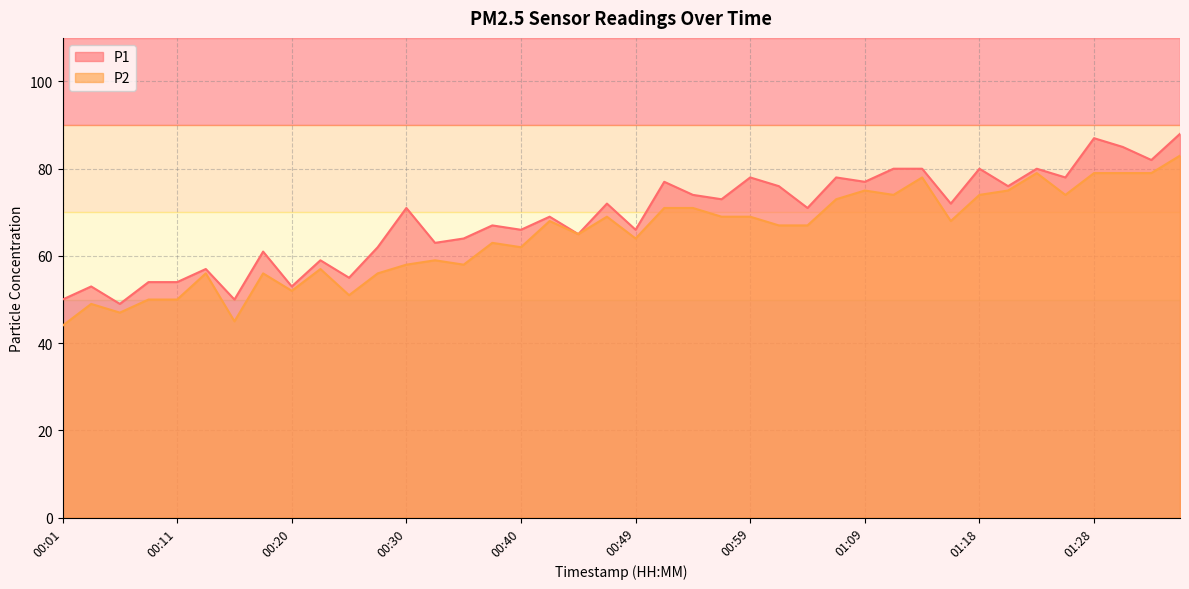

Where is P2 nearest to the value 63?

00:37